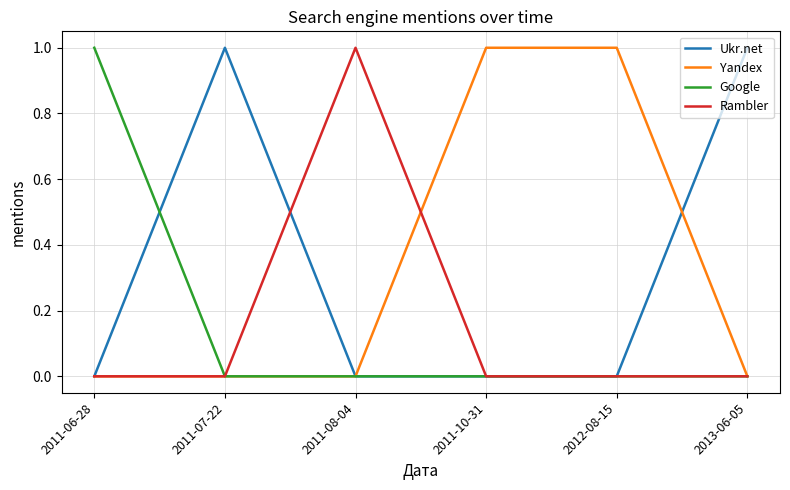

Is it true that Google equals 0 at 2011-08-04?

True